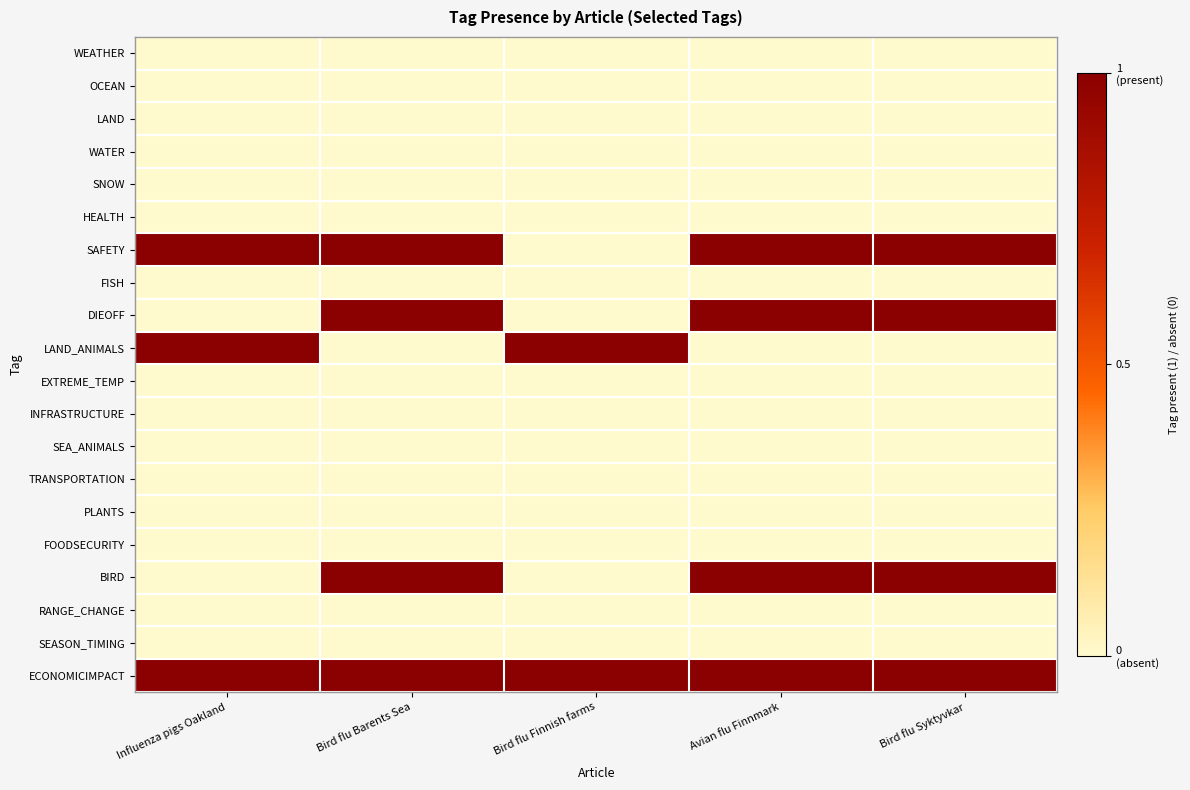

Reading left to right, list all the values displayed in this chart.

WEATHER: Influenza pigs Oakland=0	Bird flu Barents Sea=0	Bird flu Finnish farms=0	Avian flu Finnmark=0	Bird flu Syktyvkar=0
OCEAN: Influenza pigs Oakland=0	Bird flu Barents Sea=0	Bird flu Finnish farms=0	Avian flu Finnmark=0	Bird flu Syktyvkar=0
LAND: Influenza pigs Oakland=0	Bird flu Barents Sea=0	Bird flu Finnish farms=0	Avian flu Finnmark=0	Bird flu Syktyvkar=0
WATER: Influenza pigs Oakland=0	Bird flu Barents Sea=0	Bird flu Finnish farms=0	Avian flu Finnmark=0	Bird flu Syktyvkar=0
SNOW: Influenza pigs Oakland=0	Bird flu Barents Sea=0	Bird flu Finnish farms=0	Avian flu Finnmark=0	Bird flu Syktyvkar=0
HEALTH: Influenza pigs Oakland=0	Bird flu Barents Sea=0	Bird flu Finnish farms=0	Avian flu Finnmark=0	Bird flu Syktyvkar=0
SAFETY: Influenza pigs Oakland=1	Bird flu Barents Sea=1	Bird flu Finnish farms=0	Avian flu Finnmark=1	Bird flu Syktyvkar=1
FISH: Influenza pigs Oakland=0	Bird flu Barents Sea=0	Bird flu Finnish farms=0	Avian flu Finnmark=0	Bird flu Syktyvkar=0
DIEOFF: Influenza pigs Oakland=0	Bird flu Barents Sea=1	Bird flu Finnish farms=0	Avian flu Finnmark=1	Bird flu Syktyvkar=1
LAND_ANIMALS: Influenza pigs Oakland=1	Bird flu Barents Sea=0	Bird flu Finnish farms=1	Avian flu Finnmark=0	Bird flu Syktyvkar=0
EXTREME_TEMP: Influenza pigs Oakland=0	Bird flu Barents Sea=0	Bird flu Finnish farms=0	Avian flu Finnmark=0	Bird flu Syktyvkar=0
INFRASTRUCTURE: Influenza pigs Oakland=0	Bird flu Barents Sea=0	Bird flu Finnish farms=0	Avian flu Finnmark=0	Bird flu Syktyvkar=0
SEA_ANIMALS: Influenza pigs Oakland=0	Bird flu Barents Sea=0	Bird flu Finnish farms=0	Avian flu Finnmark=0	Bird flu Syktyvkar=0
TRANSPORTATION: Influenza pigs Oakland=0	Bird flu Barents Sea=0	Bird flu Finnish farms=0	Avian flu Finnmark=0	Bird flu Syktyvkar=0
PLANTS: Influenza pigs Oakland=0	Bird flu Barents Sea=0	Bird flu Finnish farms=0	Avian flu Finnmark=0	Bird flu Syktyvkar=0
FOODSECURITY: Influenza pigs Oakland=0	Bird flu Barents Sea=0	Bird flu Finnish farms=0	Avian flu Finnmark=0	Bird flu Syktyvkar=0
BIRD: Influenza pigs Oakland=0	Bird flu Barents Sea=1	Bird flu Finnish farms=0	Avian flu Finnmark=1	Bird flu Syktyvkar=1
RANGE_CHANGE: Influenza pigs Oakland=0	Bird flu Barents Sea=0	Bird flu Finnish farms=0	Avian flu Finnmark=0	Bird flu Syktyvkar=0
SEASON_TIMING: Influenza pigs Oakland=0	Bird flu Barents Sea=0	Bird flu Finnish farms=0	Avian flu Finnmark=0	Bird flu Syktyvkar=0
ECONOMICIMPACT: Influenza pigs Oakland=1	Bird flu Barents Sea=1	Bird flu Finnish farms=1	Avian flu Finnmark=1	Bird flu Syktyvkar=1